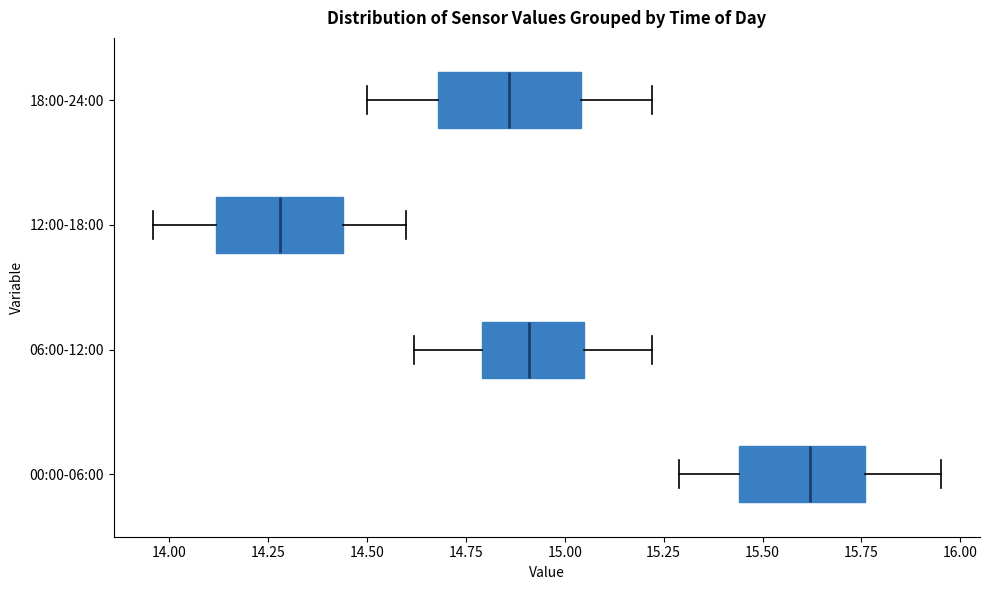

Which box has the furthest to the left median line?

12:00-18:00